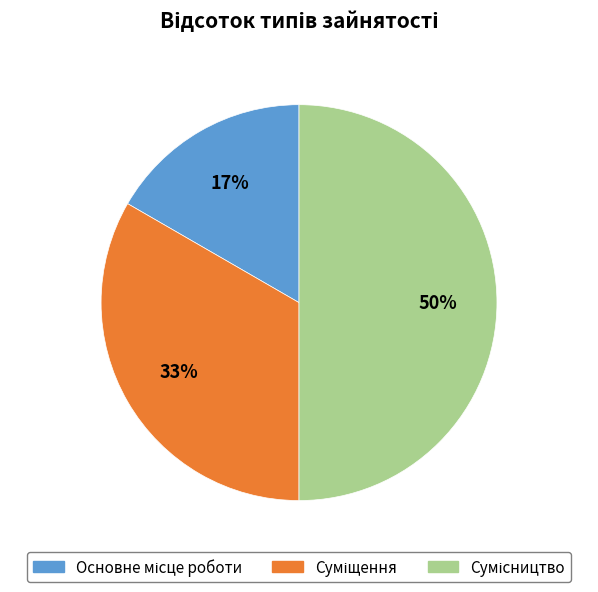

To the nearest percent, what is the average slice percentage?

33%